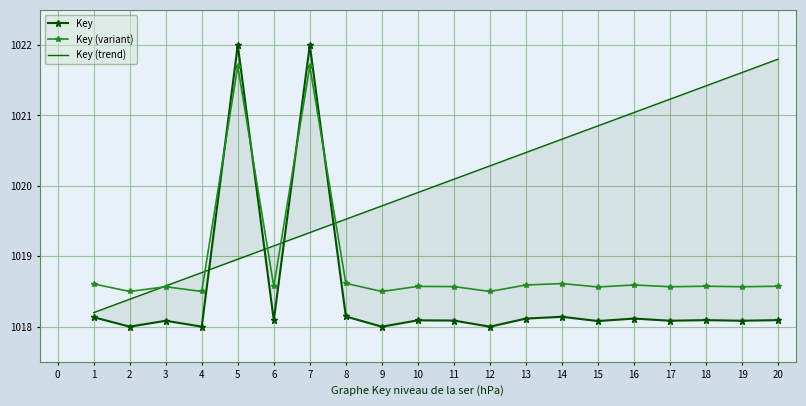

What is the minimum value shown in the chart?

1018.0